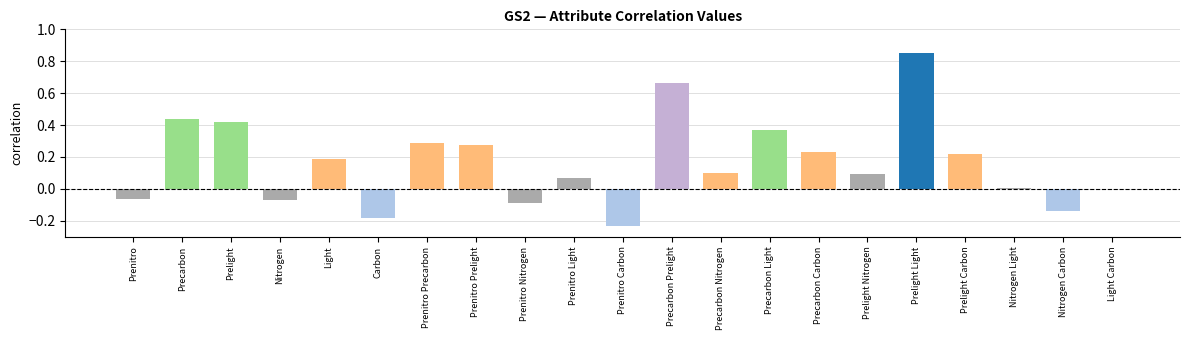

True or false: the data shows 0.1 at Prelight Nitrogen.

True